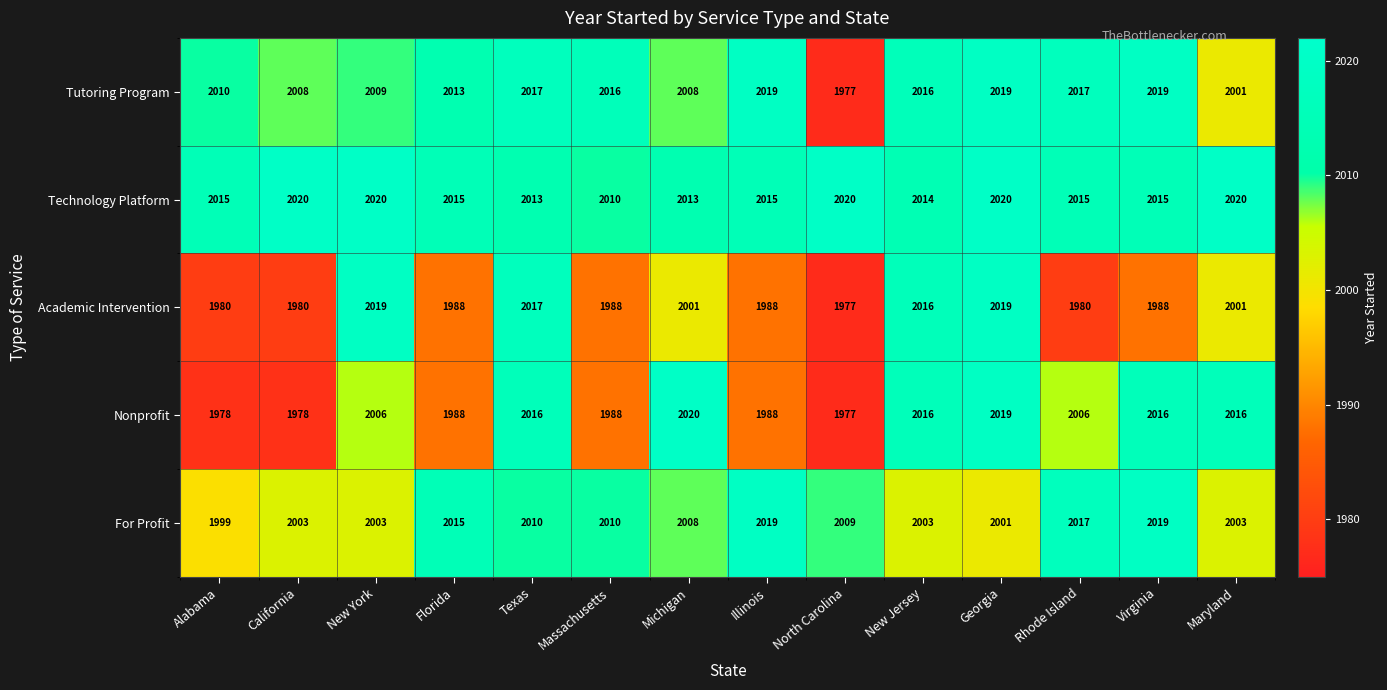

What is the maximum value shown in the chart?

2020